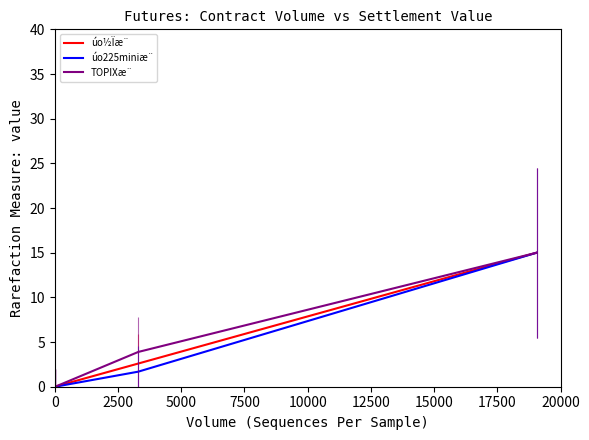

What is the difference between the second highest and minimum values in the TOPIXæ¨ series?

3.9